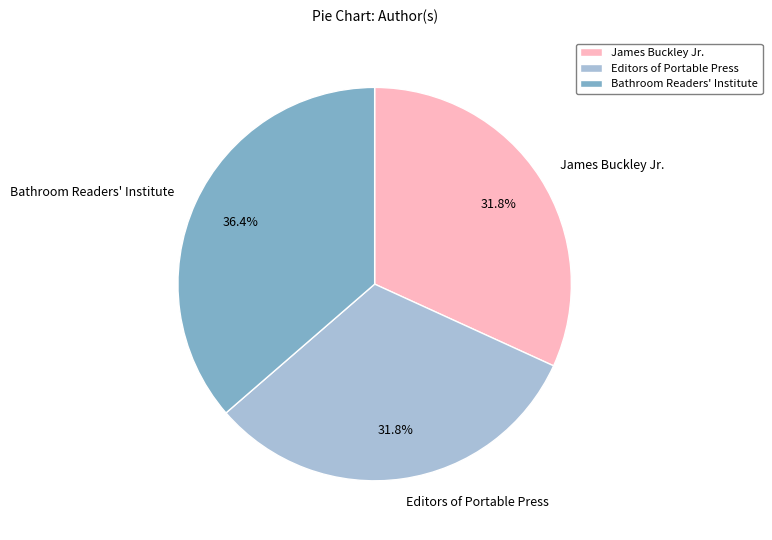

The Editors of Portable Press slice represents 32% of the pie. True or false?

True